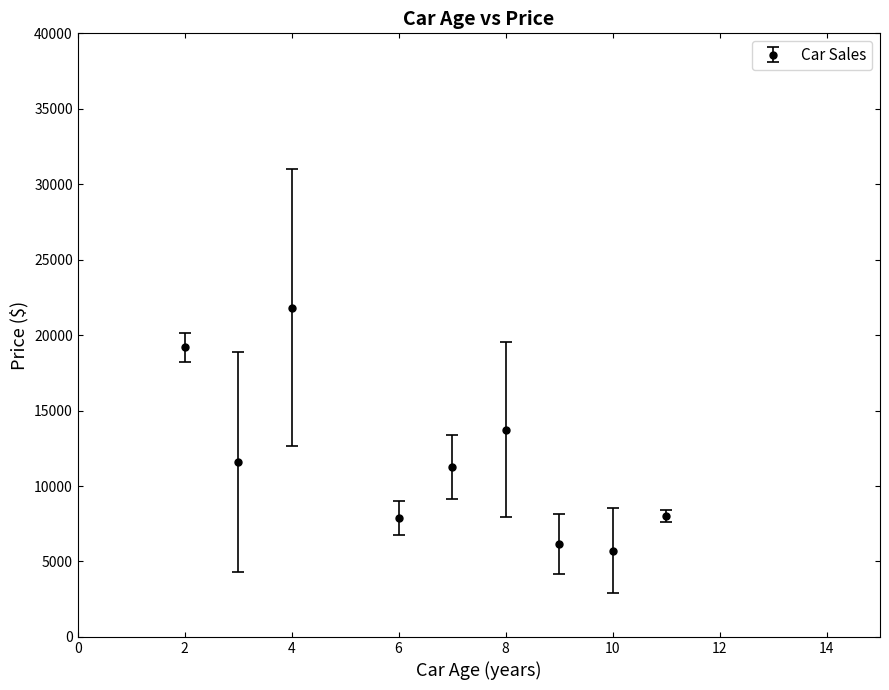

What is the difference between the maximum and minimum values?

16084.0